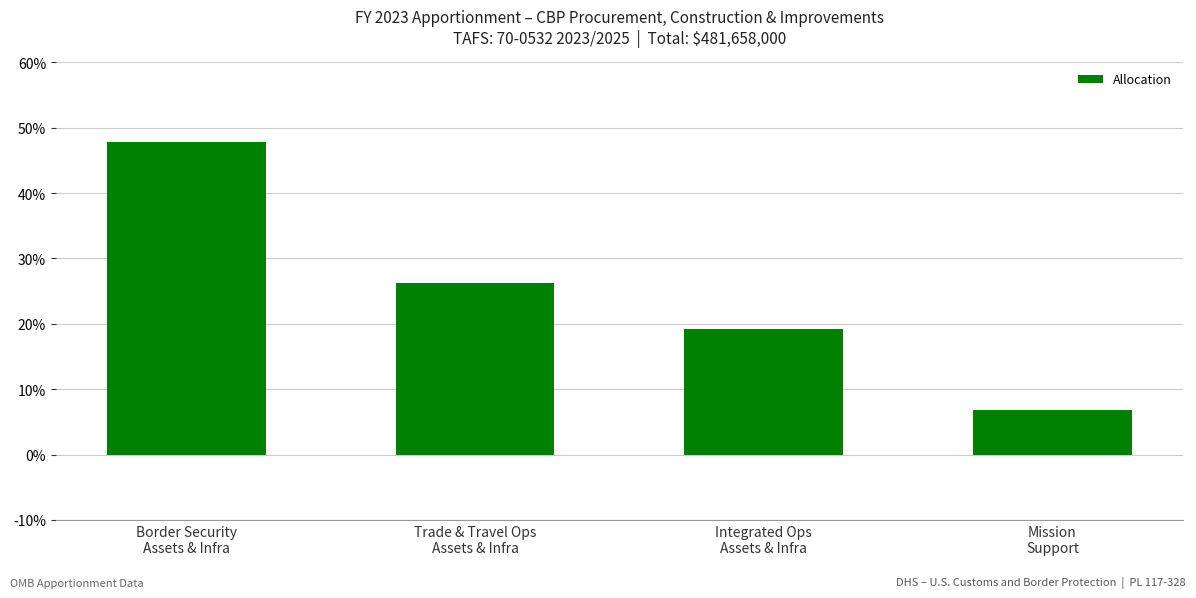

What is the value of the 1st bar from the left?

47.8